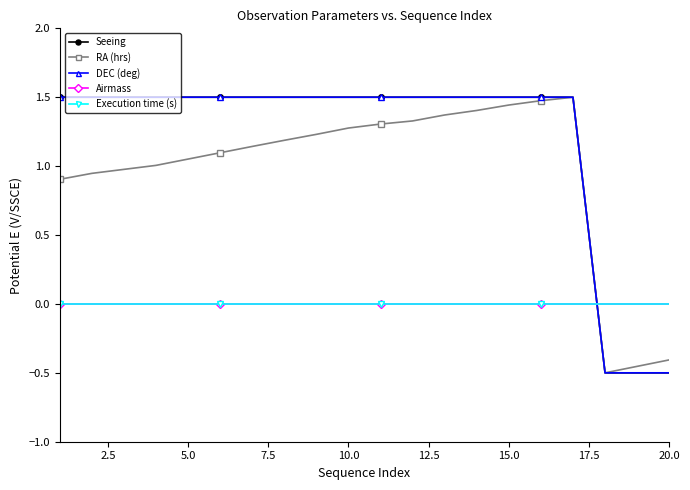

What is the difference between the maximum and second lowest values in the RA (hrs) series?

2.0